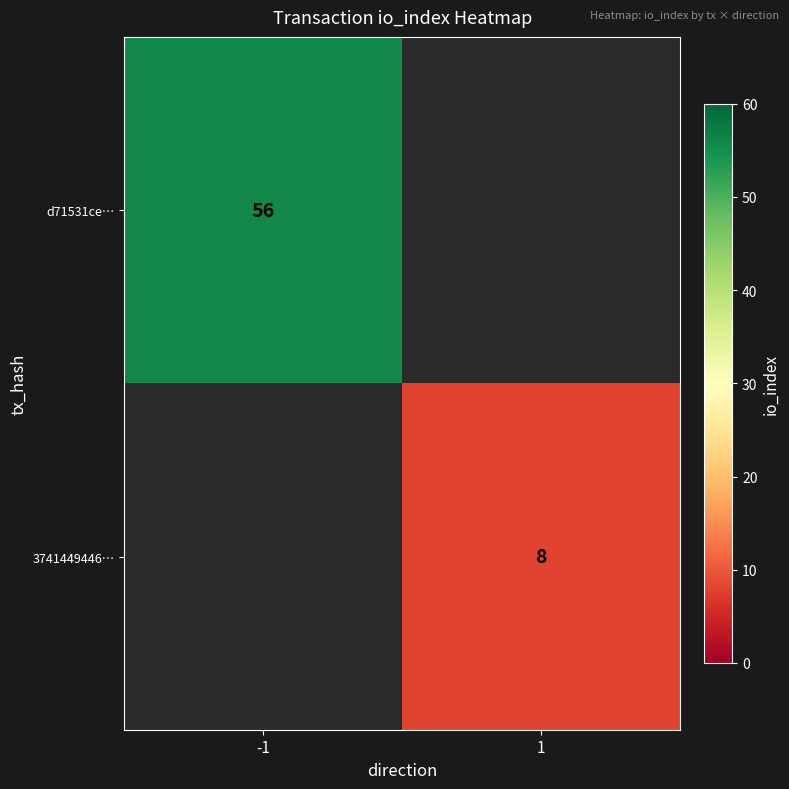

Which label corresponds to the largest value in the chart?

-1